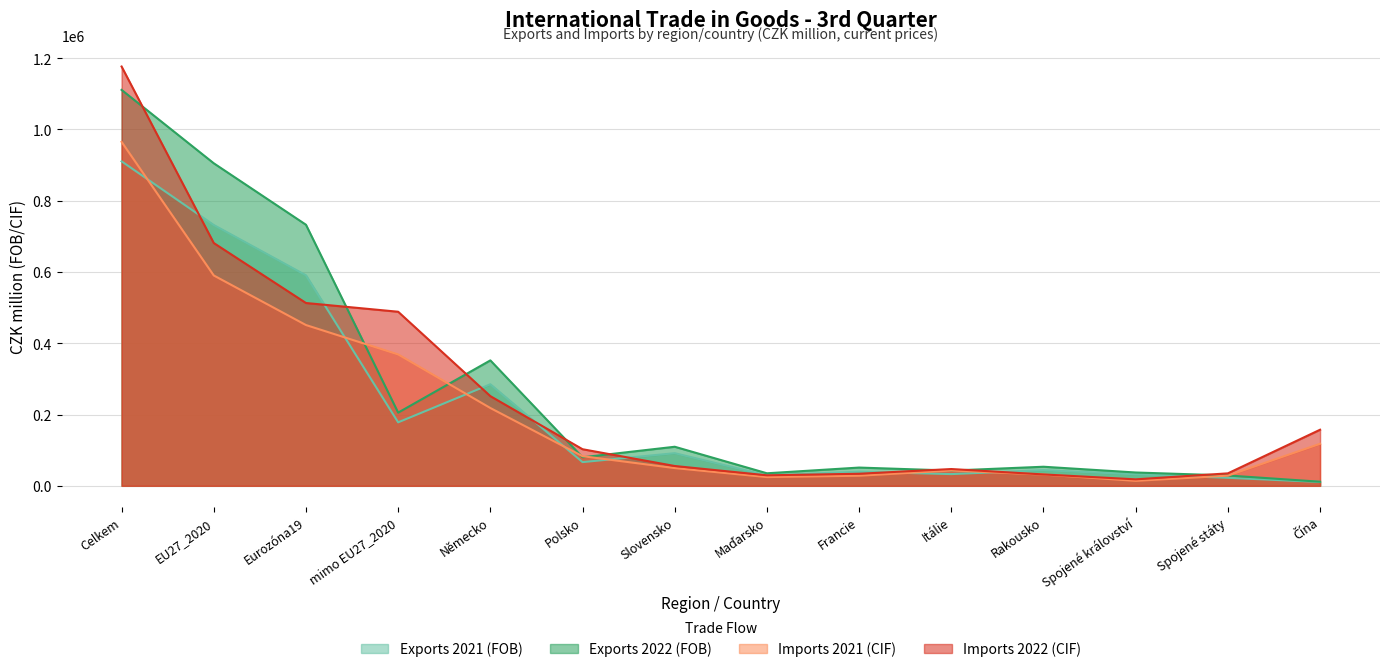

Read the Imports 2022 (CIF) value at Slovensko.

55587